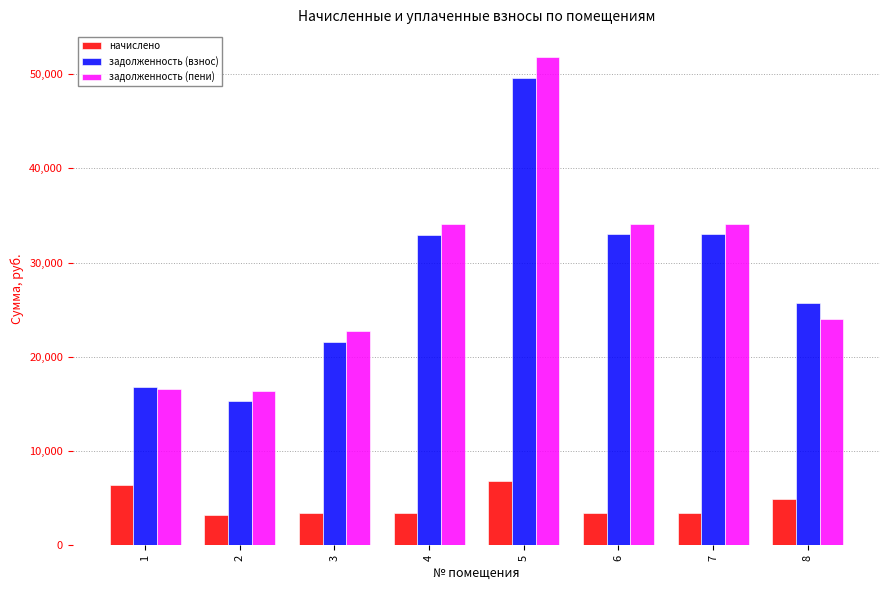

What is the value of the начислено bar at the 2nd from the left?

3247.2